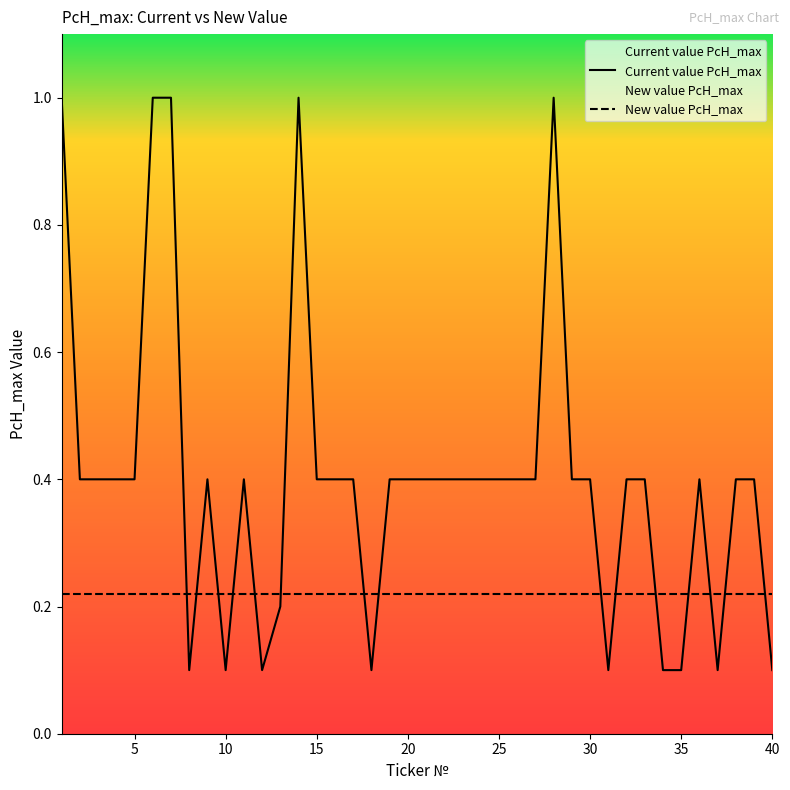

Reading left to right, what are all the values shown in this chart?

Current value PcH_max: 1.0	0.4	0.4	0.4	0.4	1.0	1.0	0.1	0.4	0.1	0.4	0.1	0.2	1.0	0.4	0.4	0.4	0.1	0.4	0.4	0.4	0.4	0.4	0.4	0.4	0.4	0.4	1.0	0.4	0.4	0.1	0.4	0.4	0.1	0.1	0.4	0.1	0.4	0.4	0.1
New value PcH_max: 0.2	0.2	0.2	0.2	0.2	0.2	0.2	0.2	0.2	0.2	0.2	0.2	0.2	0.2	0.2	0.2	0.2	0.2	0.2	0.2	0.2	0.2	0.2	0.2	0.2	0.2	0.2	0.2	0.2	0.2	0.2	0.2	0.2	0.2	0.2	0.2	0.2	0.2	0.2	0.2